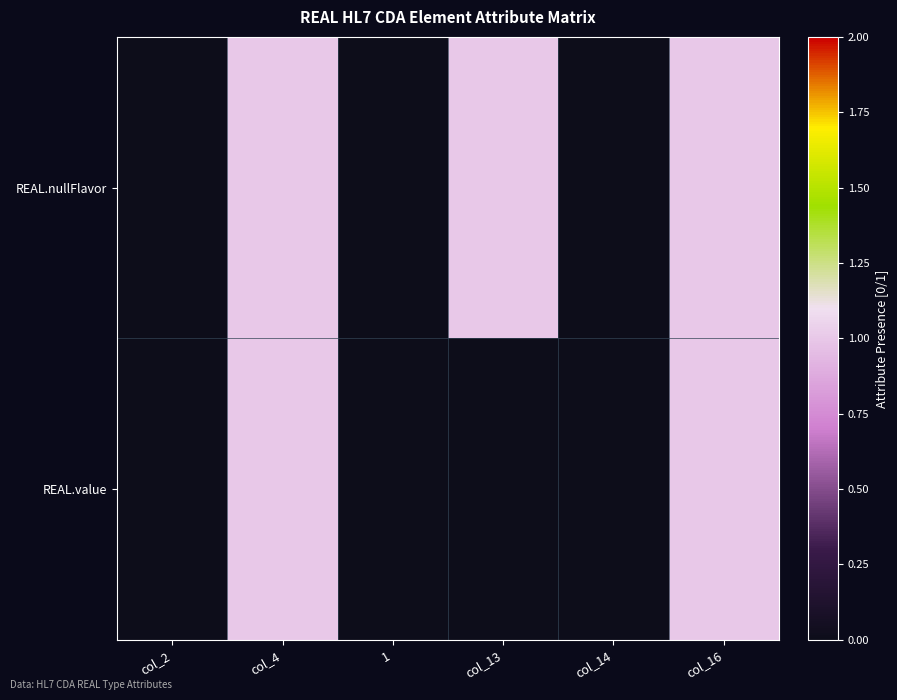

Reading right to left, what are all the values shown in this chart?

REAL.nullFlavor: col_16=1	col_14=0	col_13=1	1=0	col_4=1	col_2=0
REAL.value: col_16=1	col_14=0	col_13=0	1=0	col_4=1	col_2=0